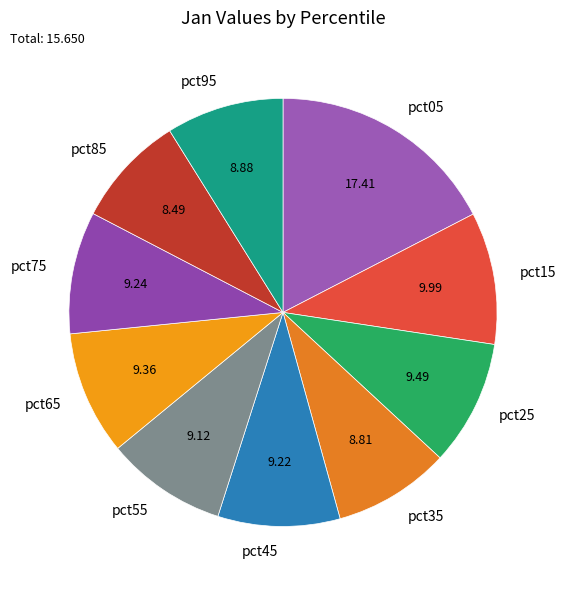

True or false: pct75 accounts for 9% of the total.

True